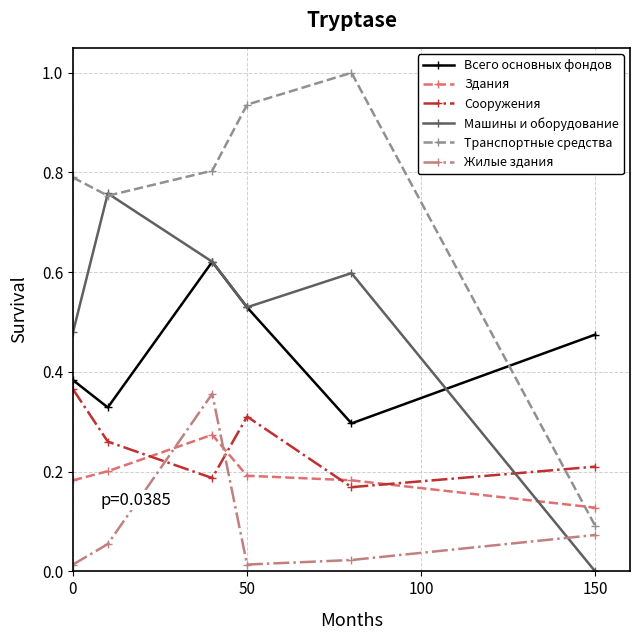

Which series has the largest total across all categories?

Транспортные средства